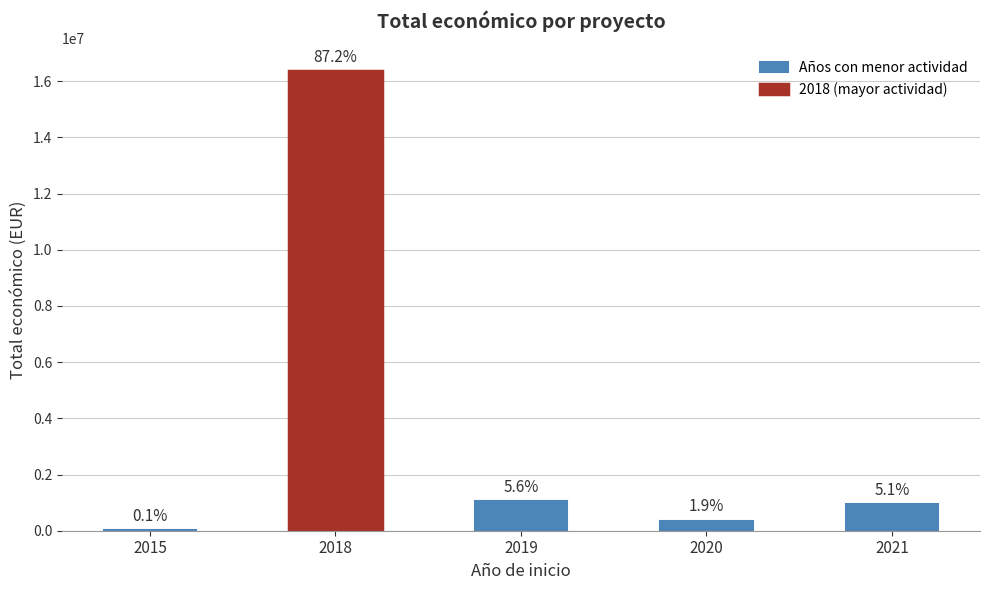

Where does the data first go above 380777?

2018